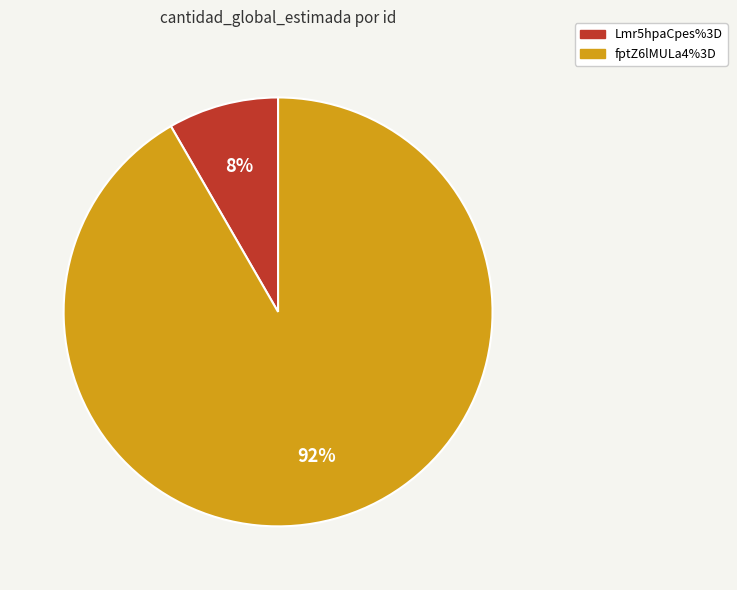

Is fptZ6lMULa4%3D the majority of the pie?

Yes